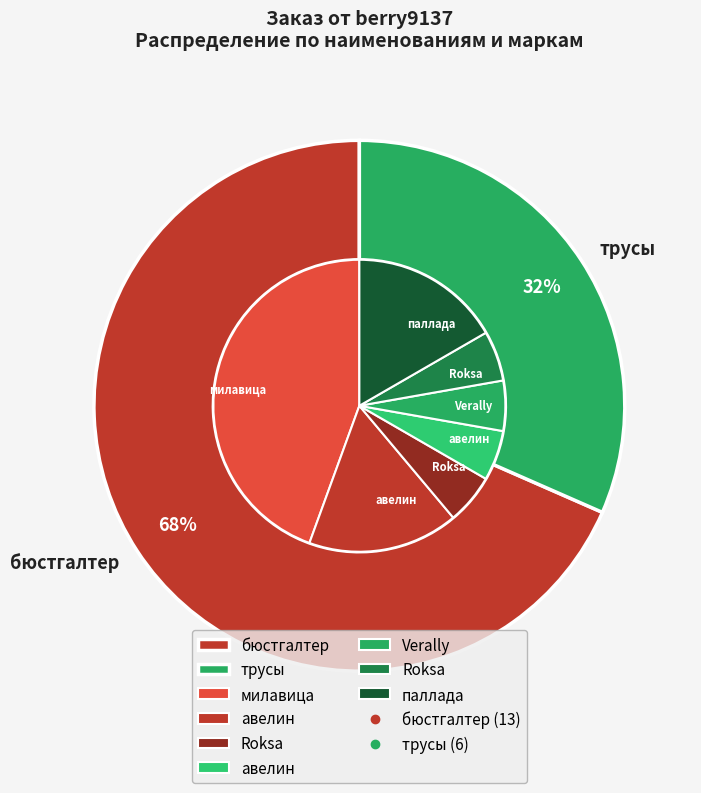

To the nearest percent, what is the difference between the largest and smallest slice percentages?

37%